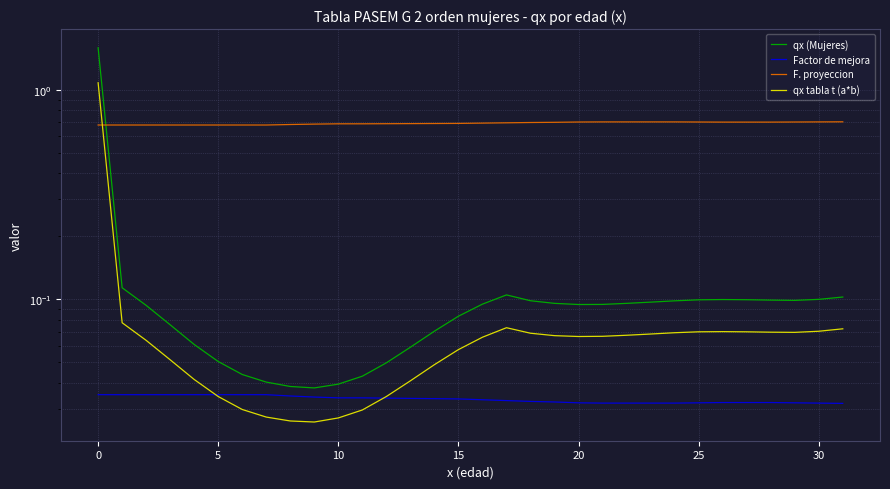

At how many categories does at least one series exceed 1?

1